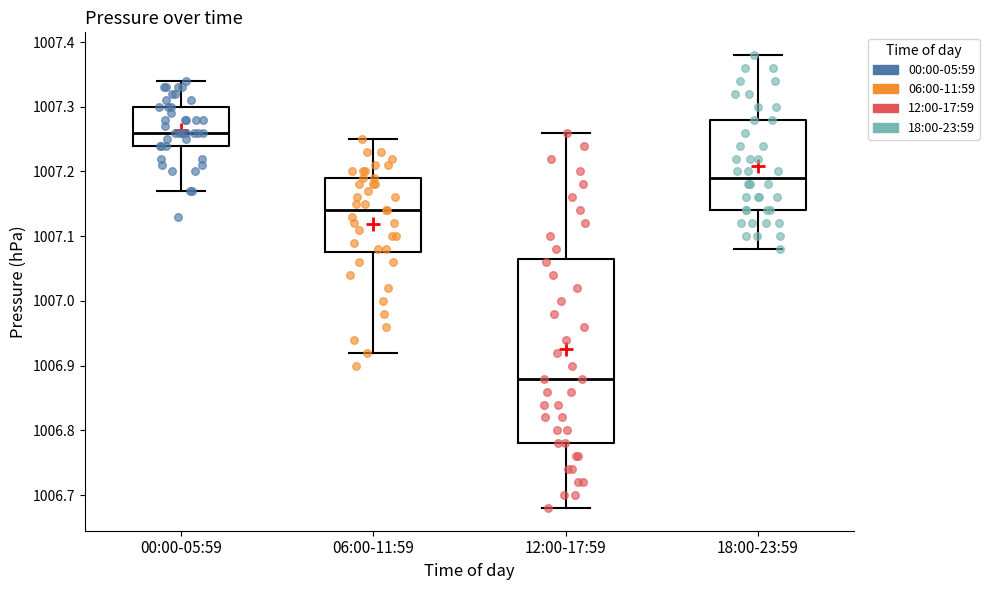

Comparing the boxes themselves (not the whiskers), which one is the tallest?

12:00-17:59